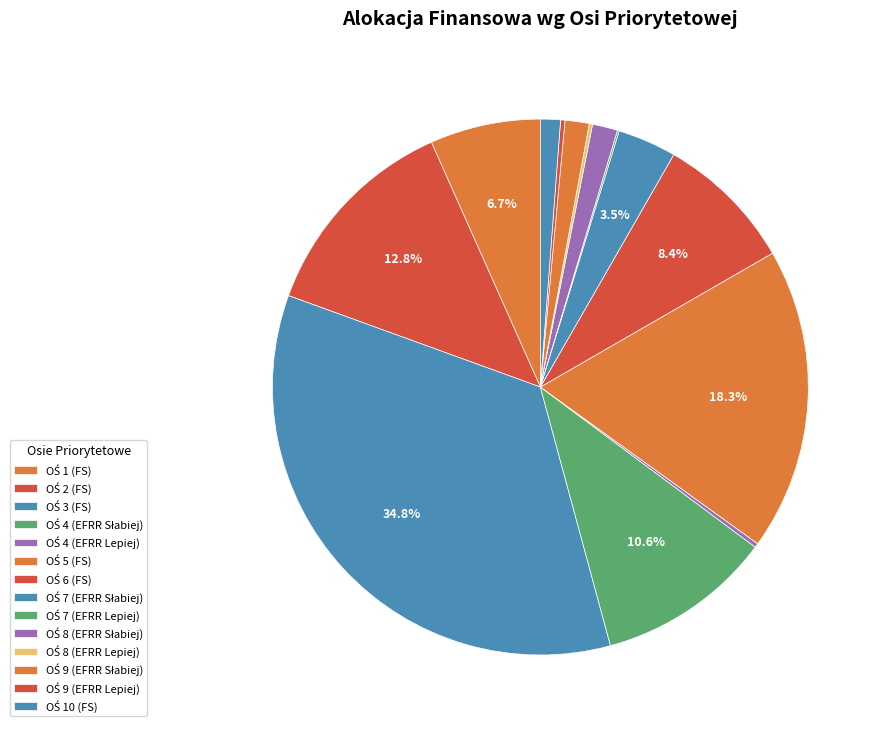

What percentage is NOT represented by OŚ 3 (FS)?

65.2%